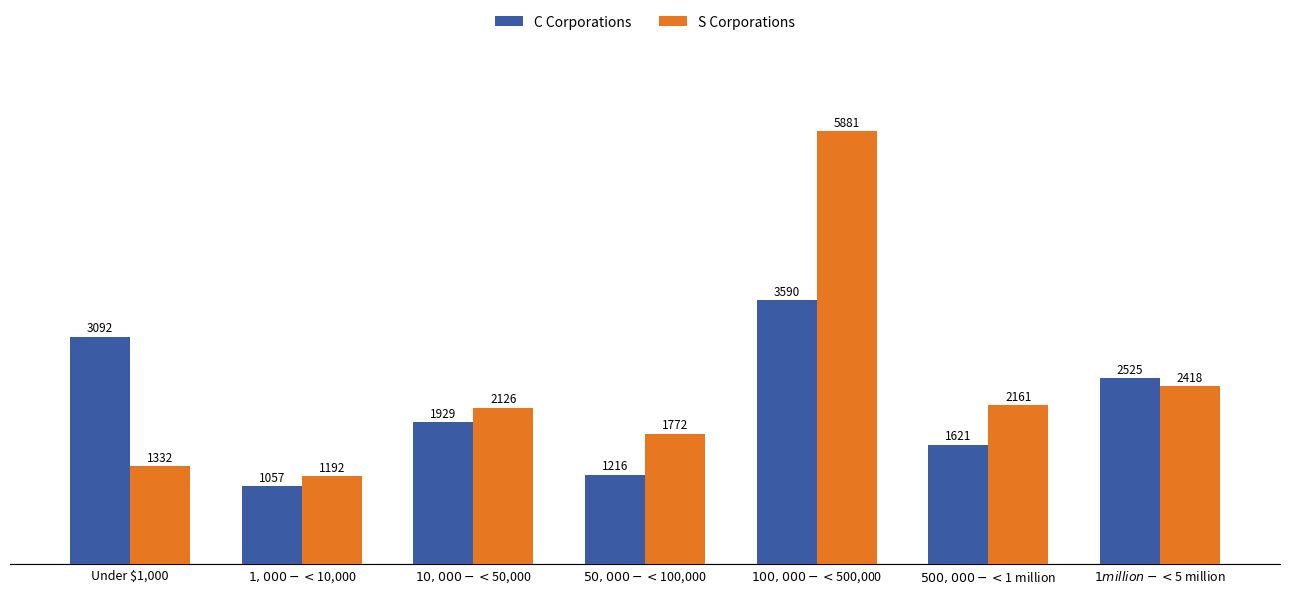

What is the difference between the highest and lowest values at $10,000 - < $50,000?

197